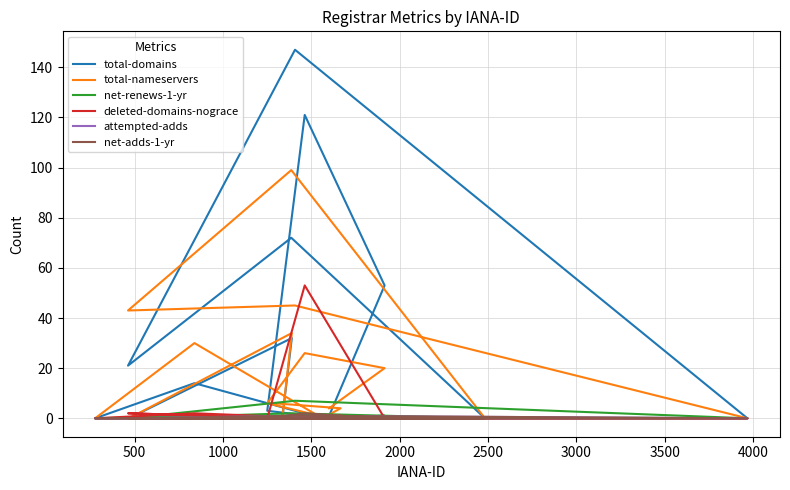

At which category does net-adds-1-yr reach its first local peak?

13